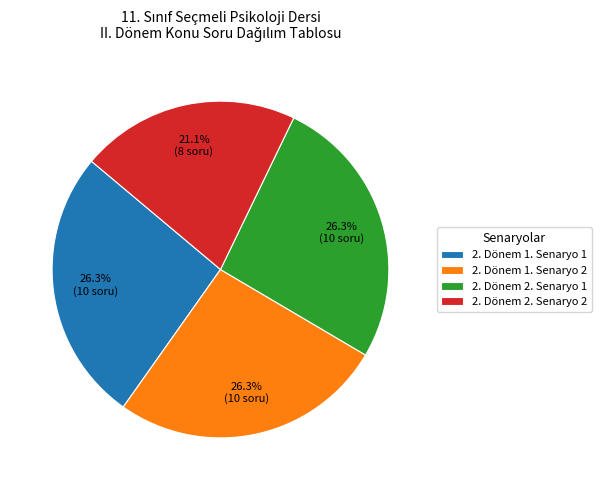

Does 2. Dönem 2. Senaryo 1 represent more than half of the total?

No